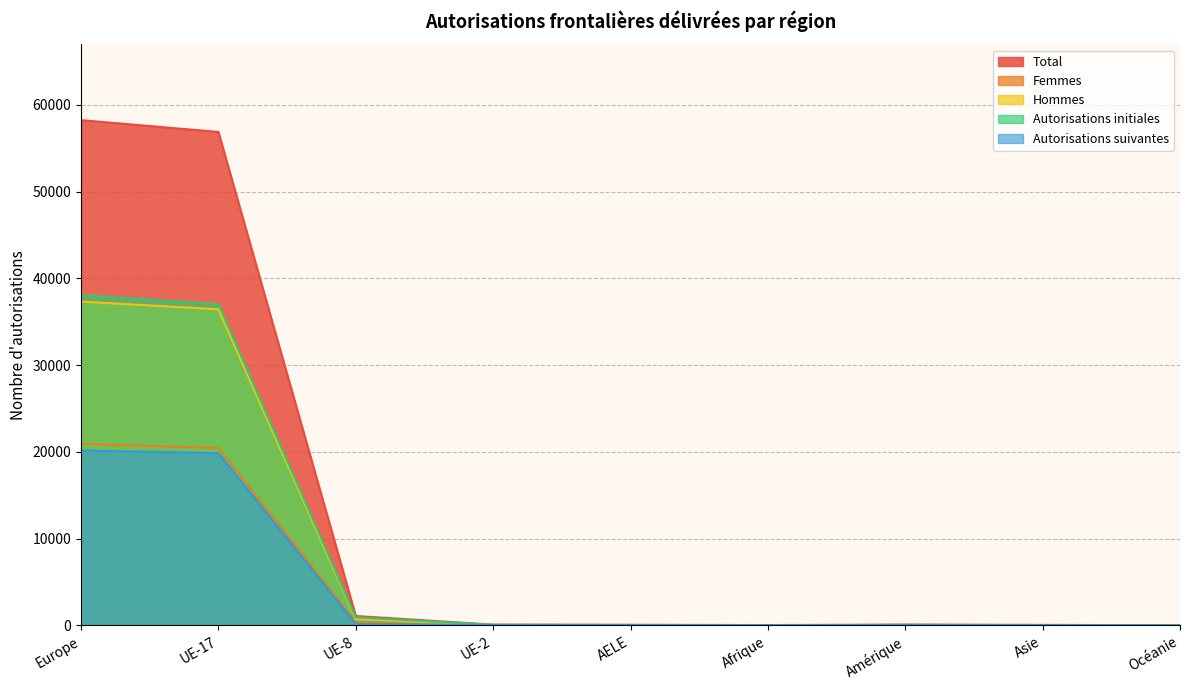

Between UE-8 and Océanie, which series saw the biggest shift?

Total